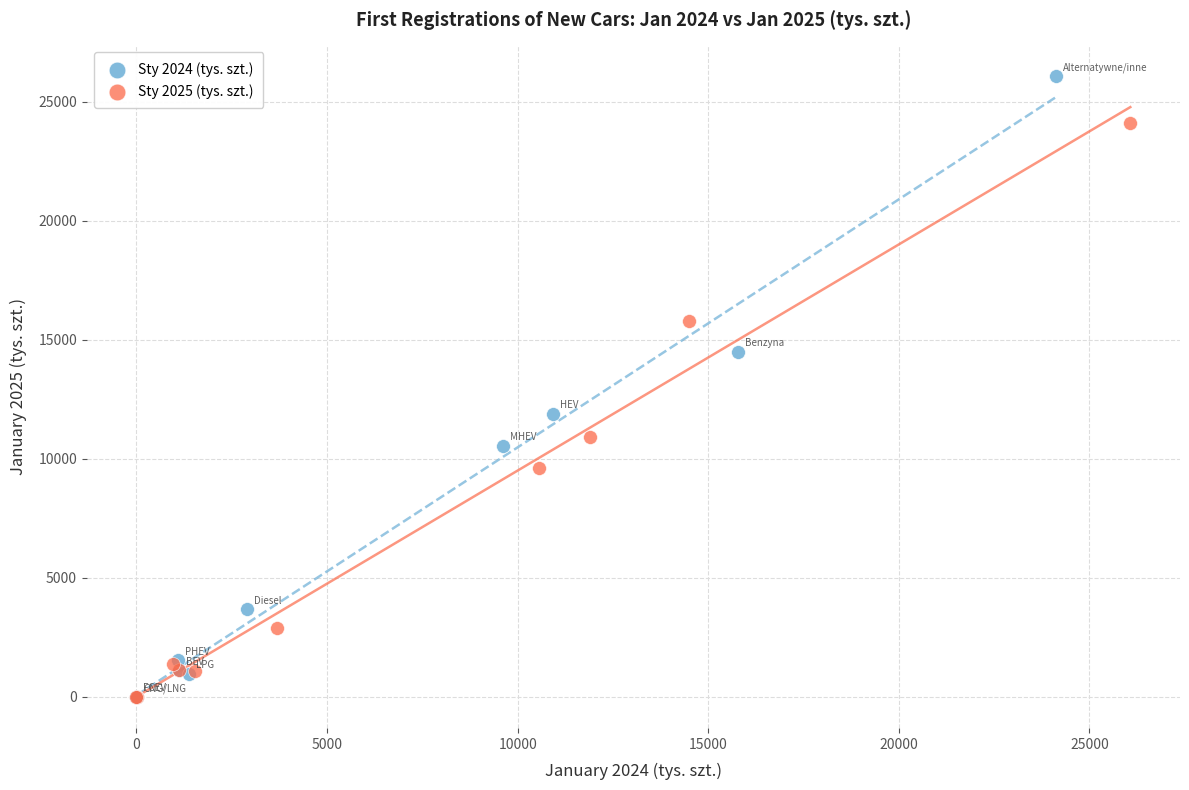

Which series has the widest spread of Y values?

Sty 2024 (tys. szt.)